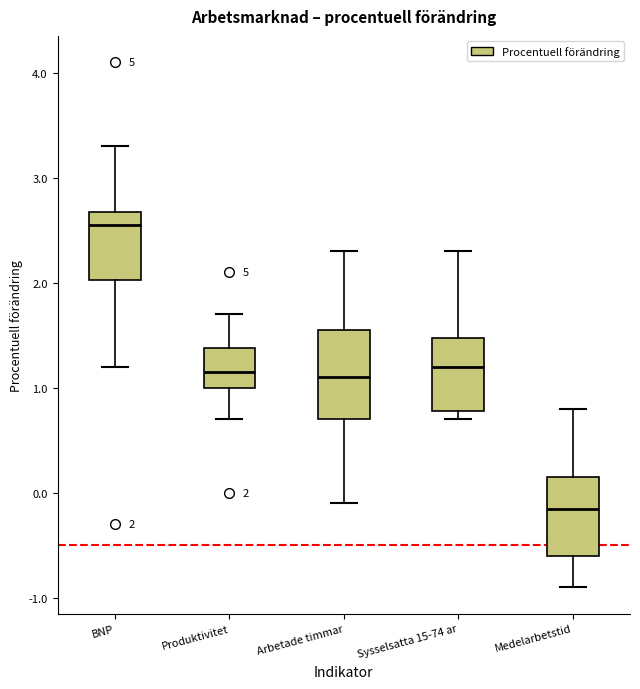

Comparing the boxes themselves (not the whiskers), which one is the tallest?

Arbetade timmar